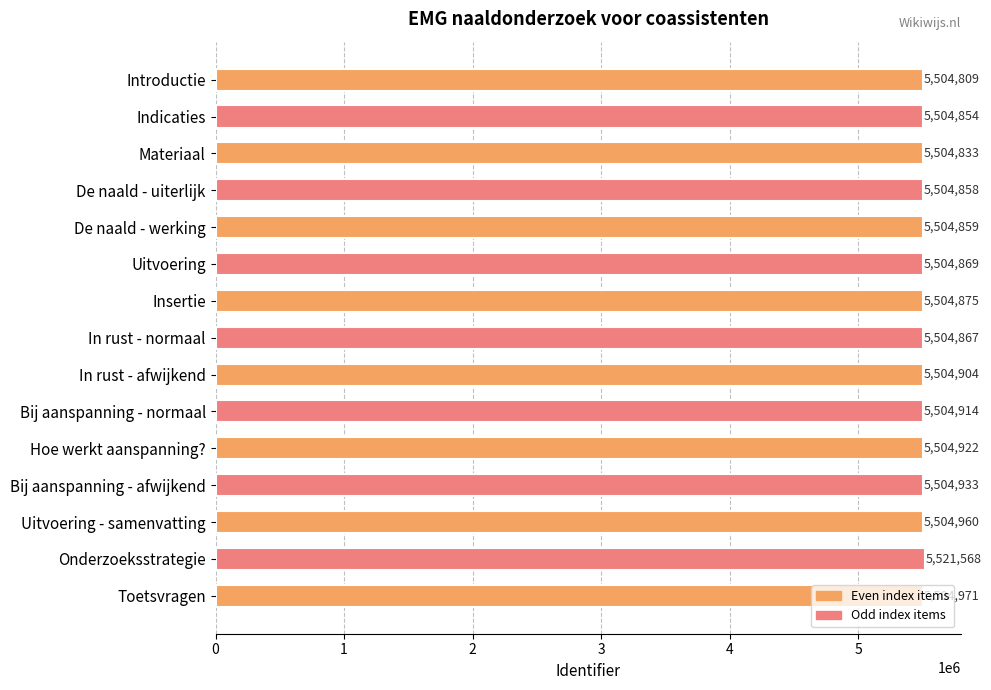

List the labels in order of value, largest first.

Onderzoeksstrategie, Toetsvragen, Uitvoering - samenvatting, Bij aanspanning - afwijkend, Hoe werkt aanspanning?, Bij aanspanning - normaal, In rust - afwijkend, Insertie, Uitvoering, In rust - normaal, De naald - werking, De naald - uiterlijk, Indicaties, Materiaal, Introductie